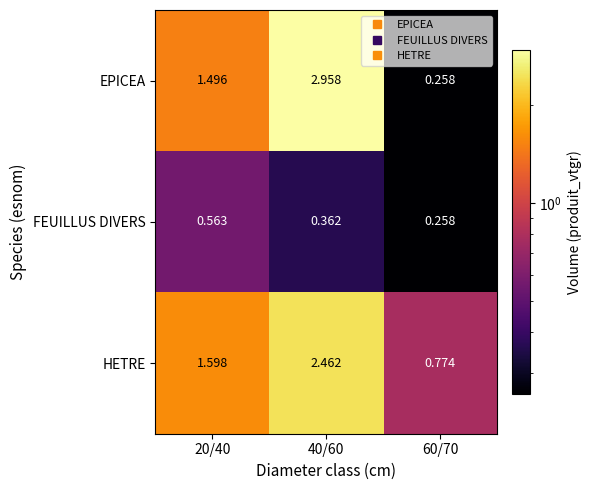

Which series has the largest total across all categories?

HETRE